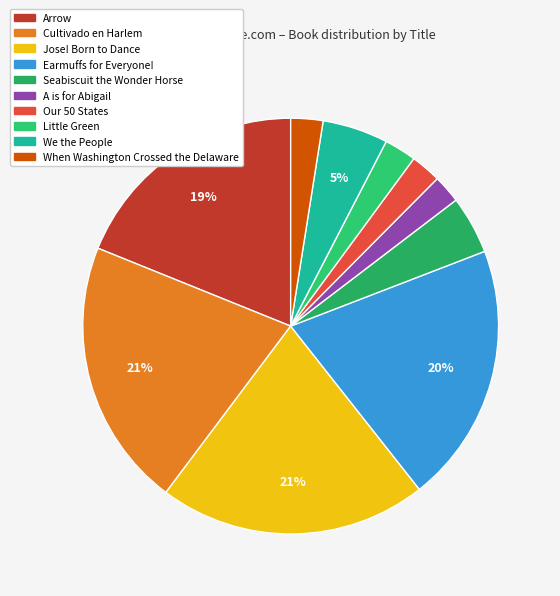

The We the People slice represents 5% of the pie. True or false?

True